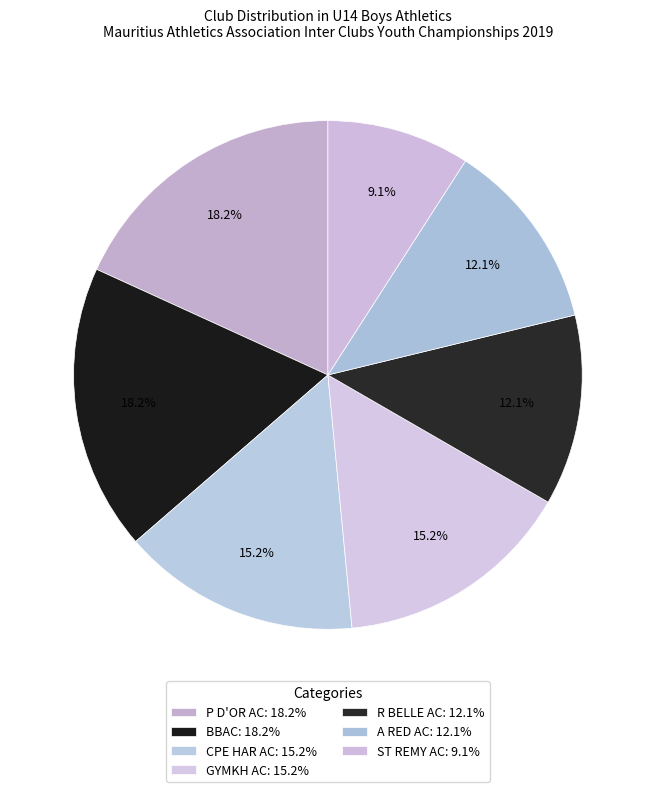

To the nearest percent, what portion does R BELLE AC represent?

12%